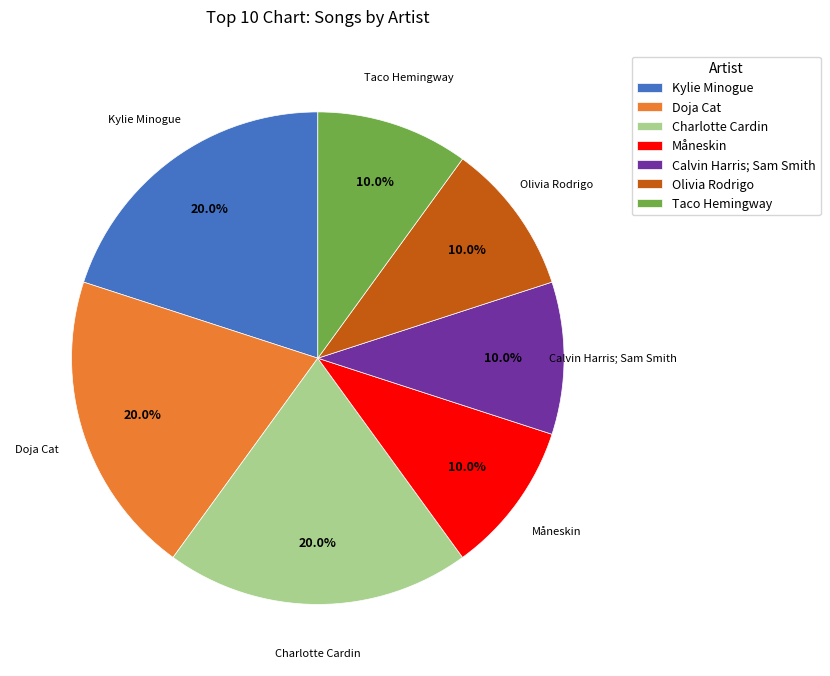

Approximately how many times larger is the value at Calvin Harris; Sam Smith compared to Måneskin?

1.0